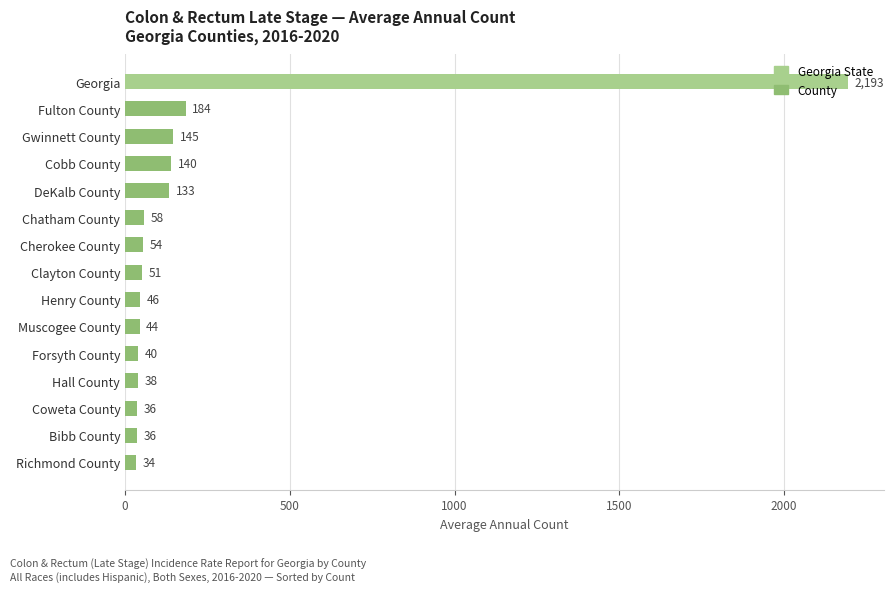

What is the change in value from Cherokee County to Henry County?

-8